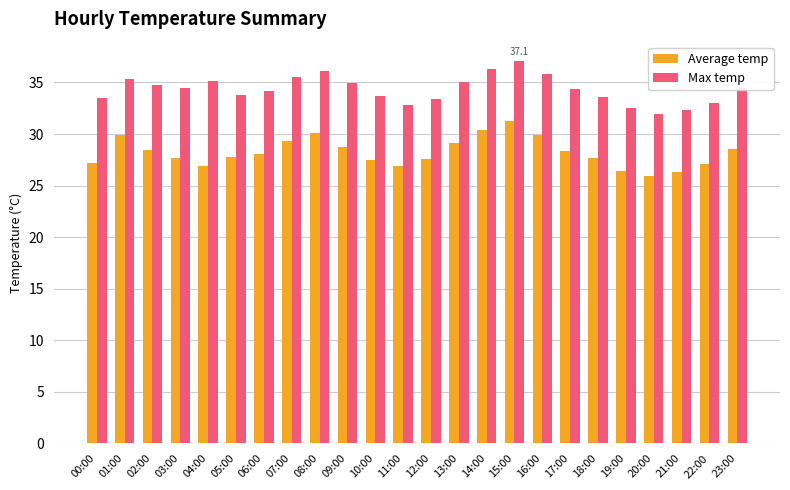

How many groups of bars are there?

24